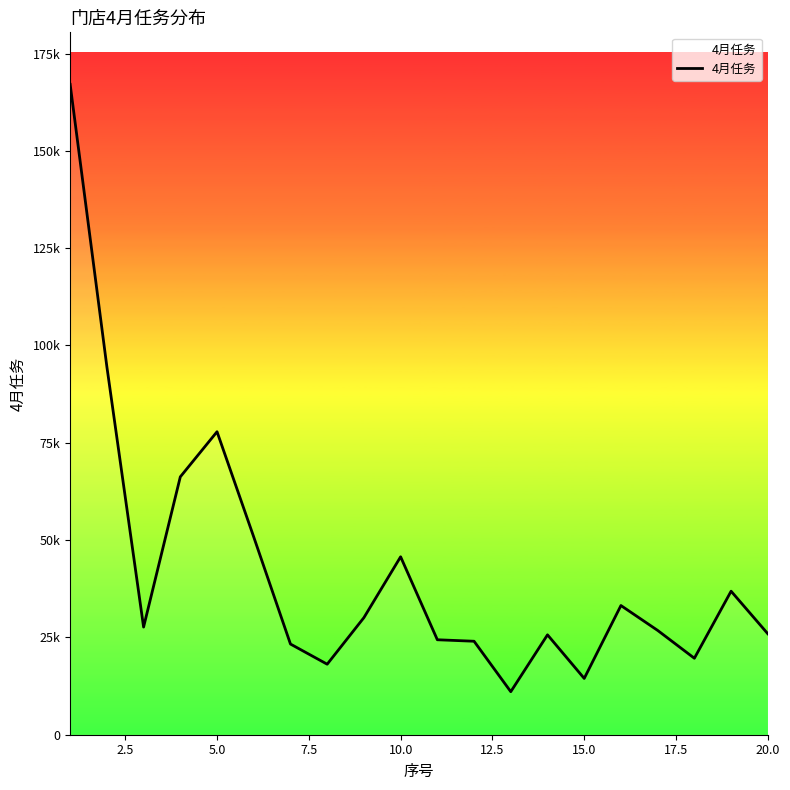

Does the chart display data point markers on the line(s)?

No